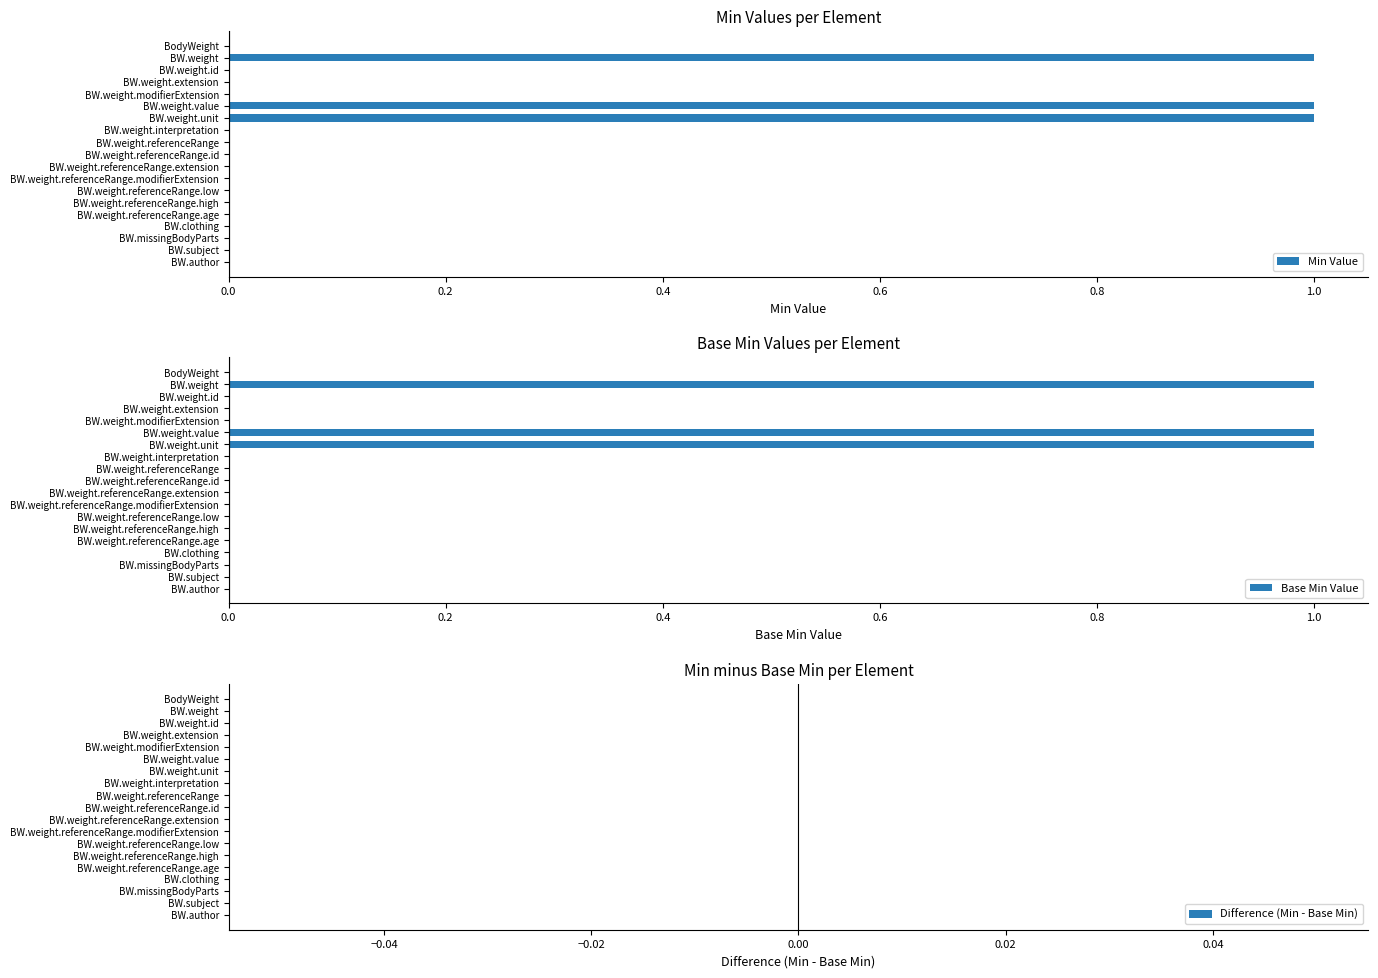

What are all the series names shown in the legend?

Min Value, Base Min Value, Difference (Min - Base Min)